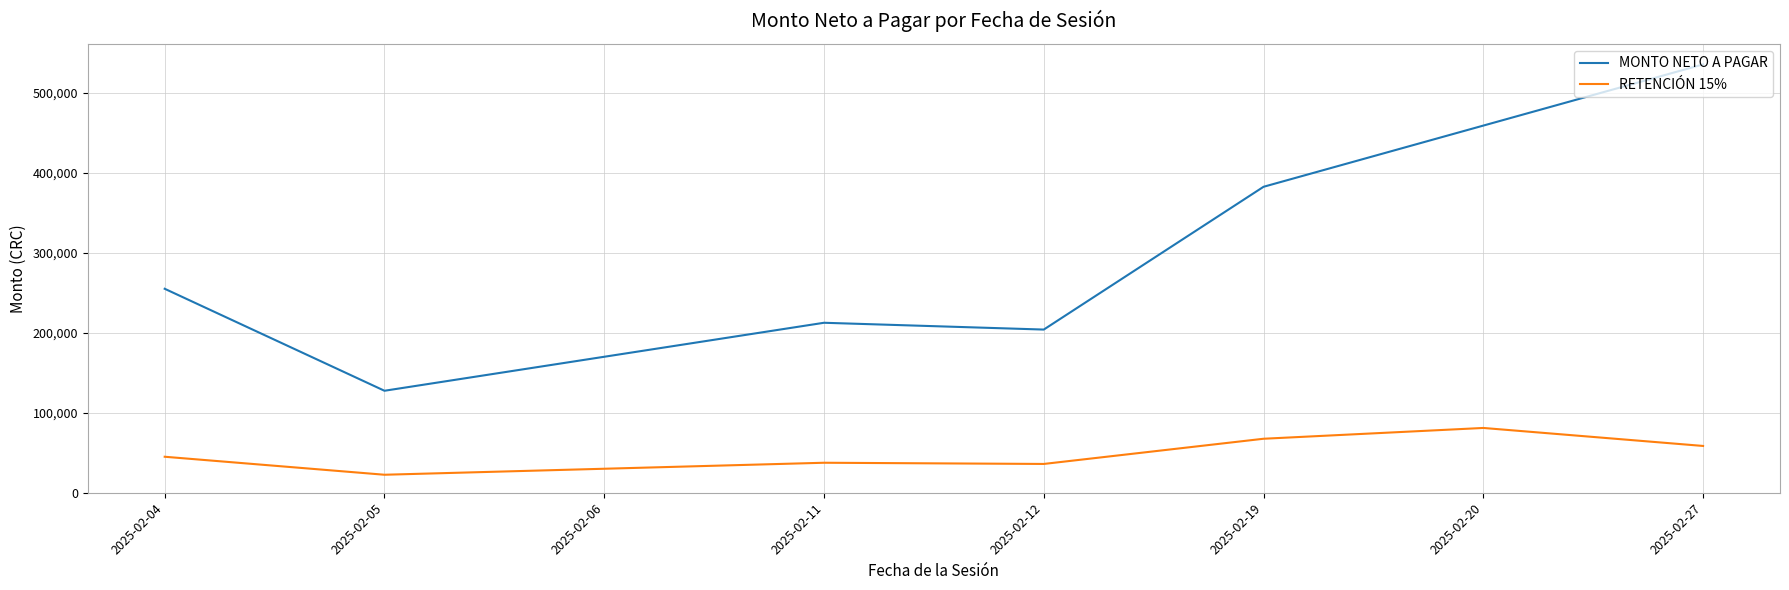

How many lines are shown in the chart?

2